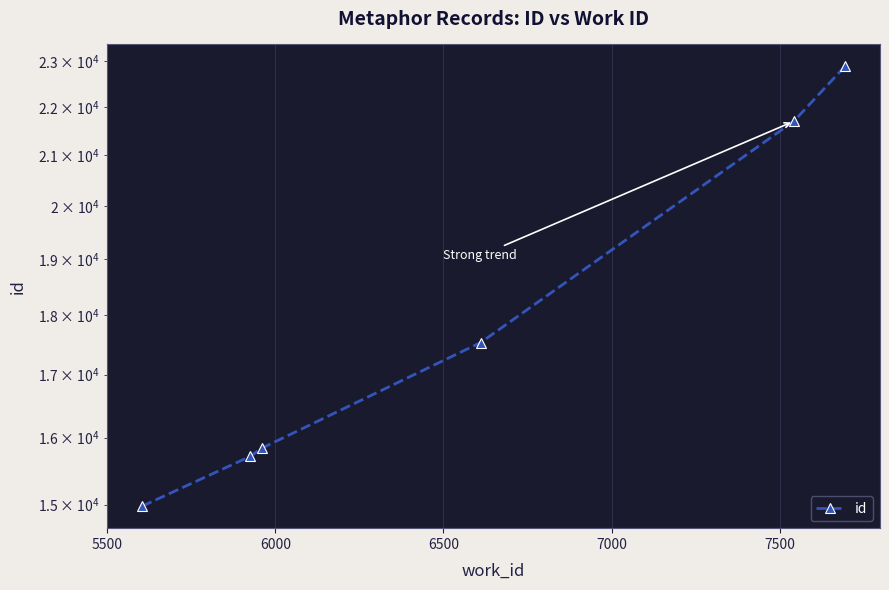

The chart shows a value of 10459 at 5000. True or false?

False